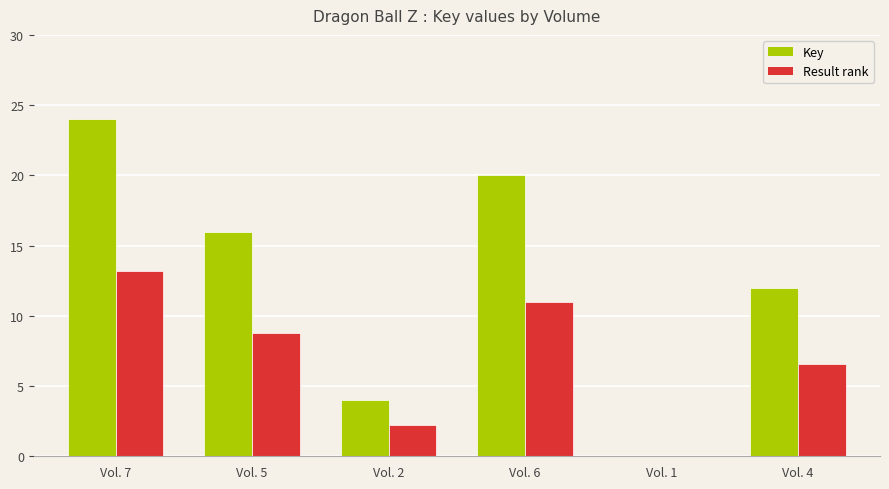

The value of Result rank at Vol. 5 is 8.8. True or false?

True